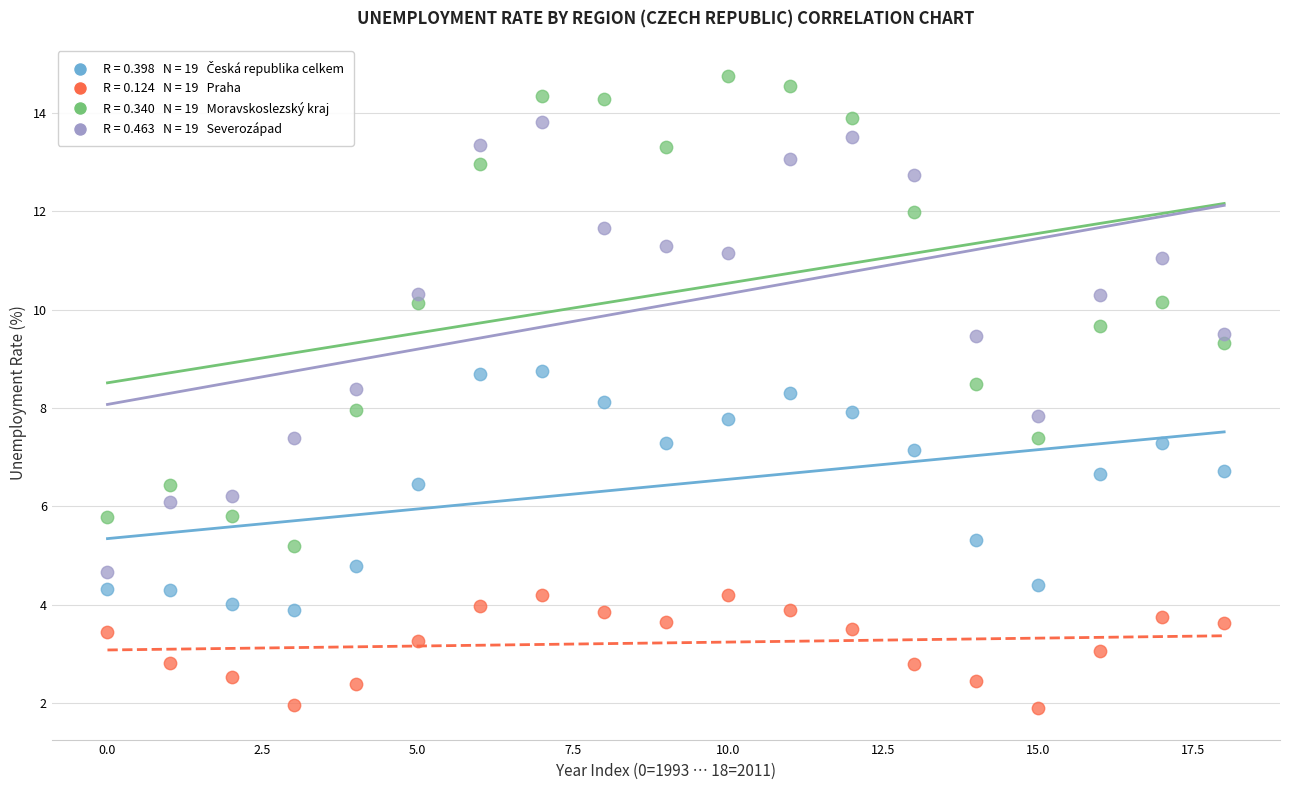

Across all data points, what is the range of Y values (max minus min)?

12.8